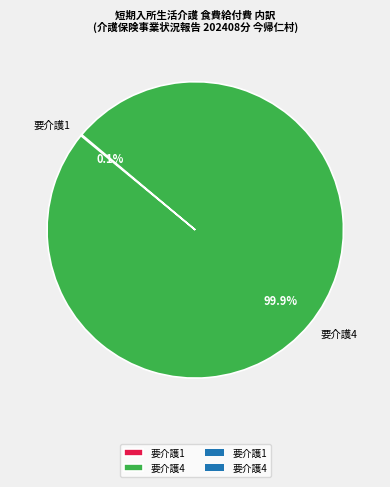

Is there a majority slice in this chart?

Yes